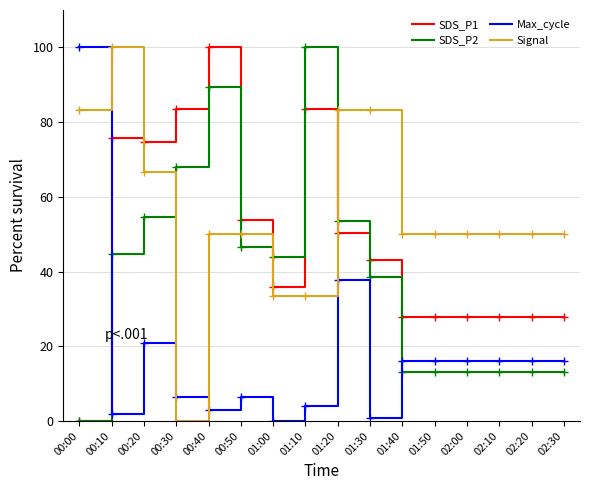

What is the difference between the highest and lowest values at 02:00?

36.8